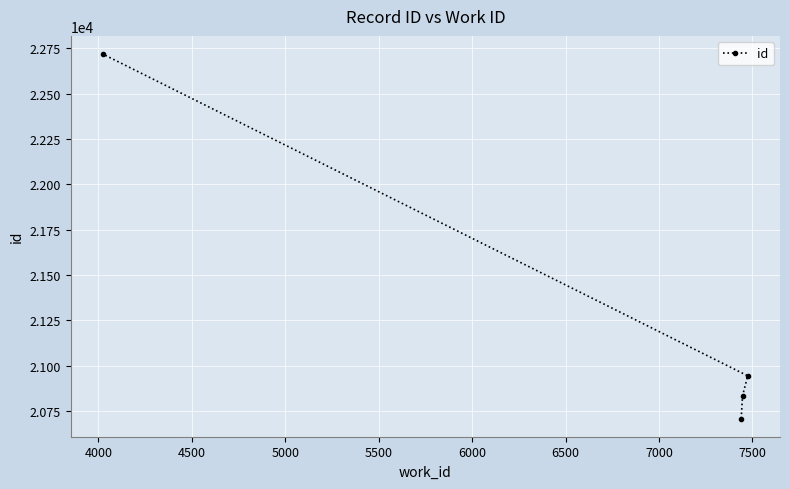

What is the average value?

21302